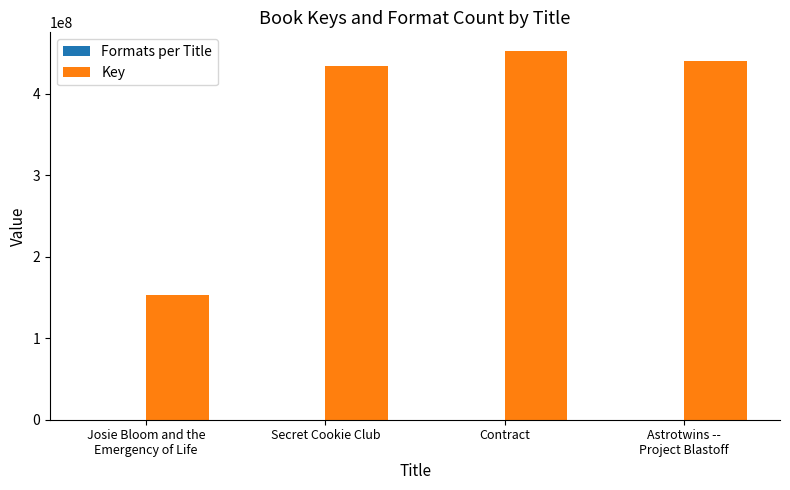

How many groups of bars are there?

4